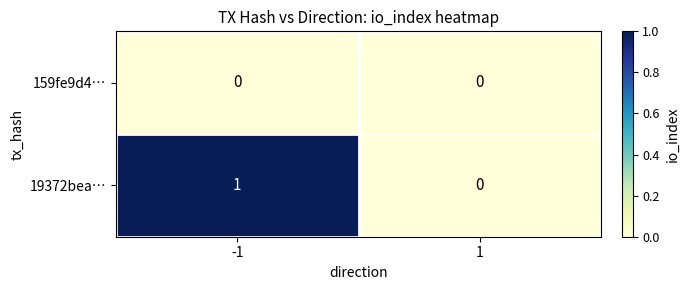

Rank the series by their average value, from highest to lowest.

19372bea…, 159fe9d4…